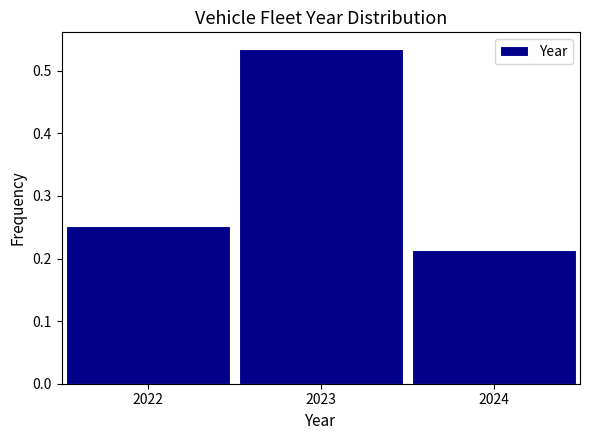

Reading left to right, transcribe this chart: for each bar, give the range it covers on the x-axis and its height. The values are not printed on the chart, so give them approximately, as read against the axis.

2021.5 to 2022.5: 0.25
2022.5 to 2023.5: 0.53
2023.5 to 2024.5: 0.21